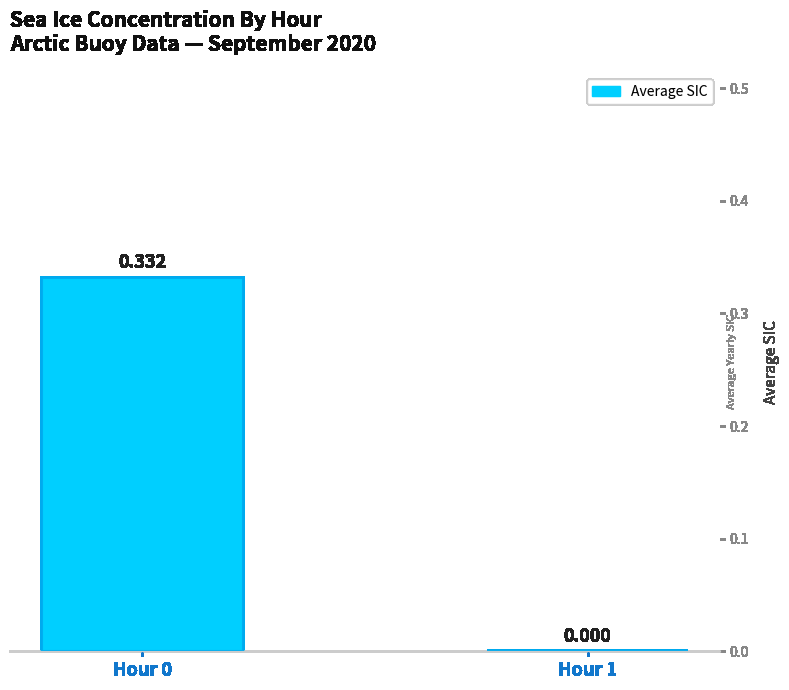

True or false: the data shows 0.3 at Hour 0.

True